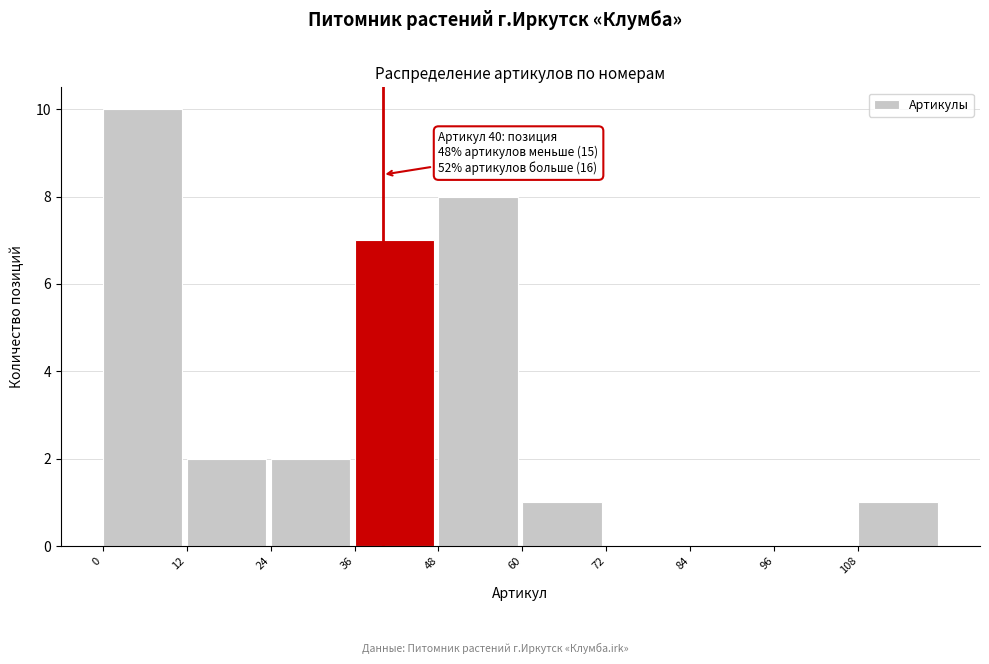

Over which range of the x-axis is the bar tallest?

0 to 12